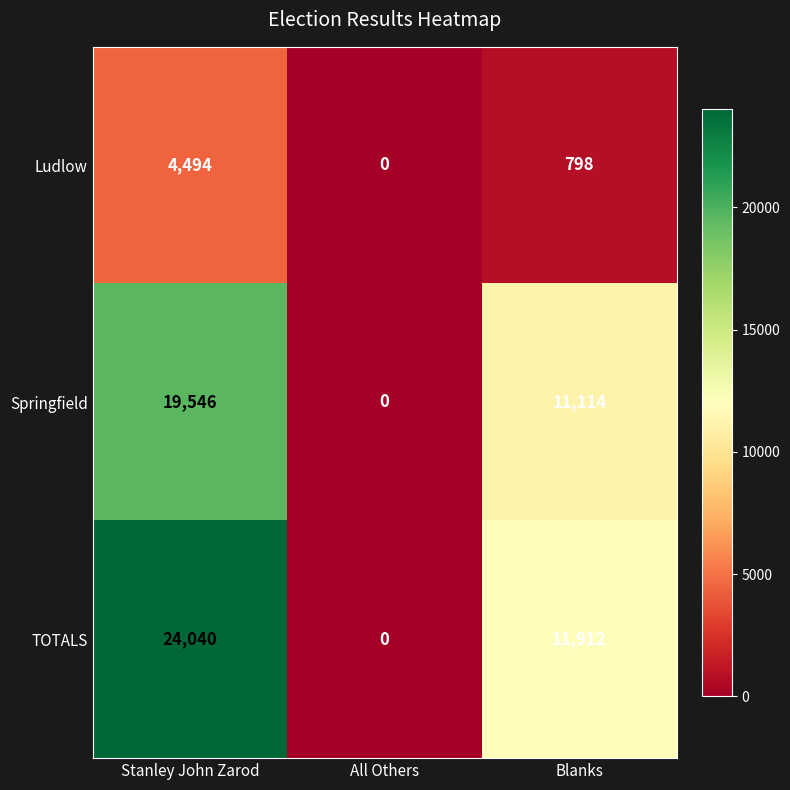

At which label does TOTALS first exceed 11912?

Stanley John Zarod